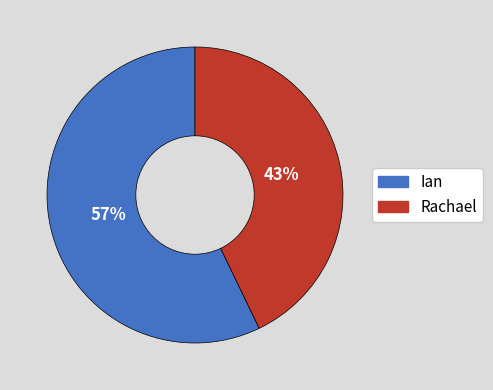

To the nearest percent, what is the combined percentage of Rachael and Ian?

100%